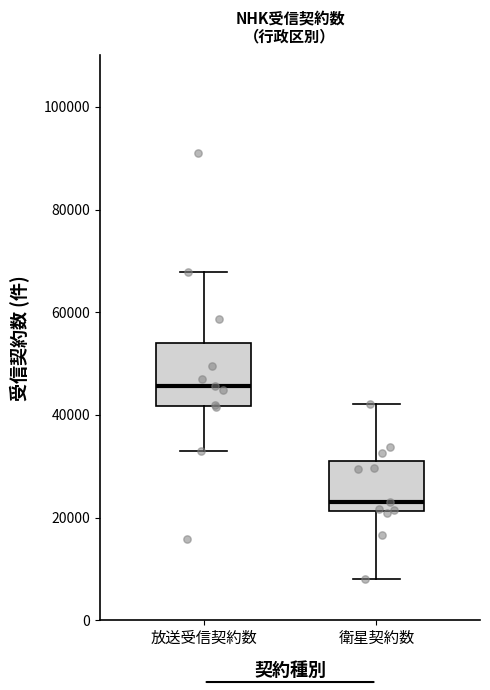

Which box's median line is the highest?

放送受信契約数